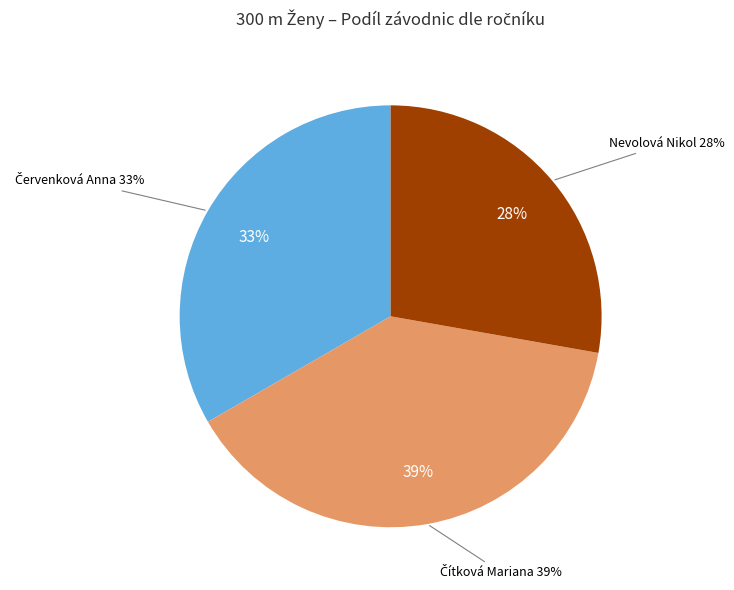

How many slices are in this pie chart?

3